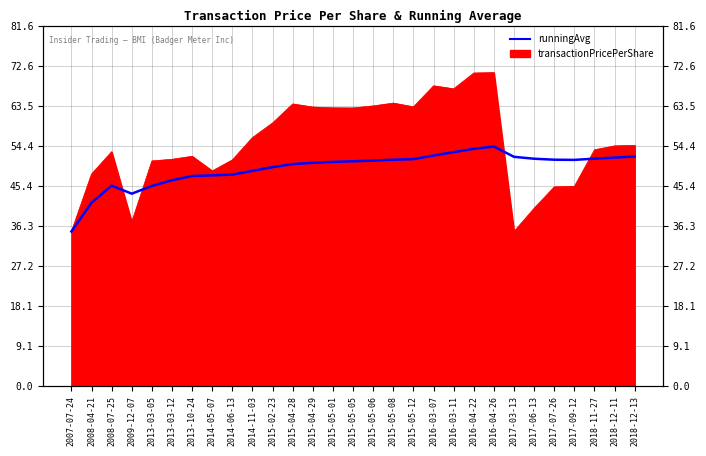

True or false: the data shows 52.2 at 2016-03-07.

True